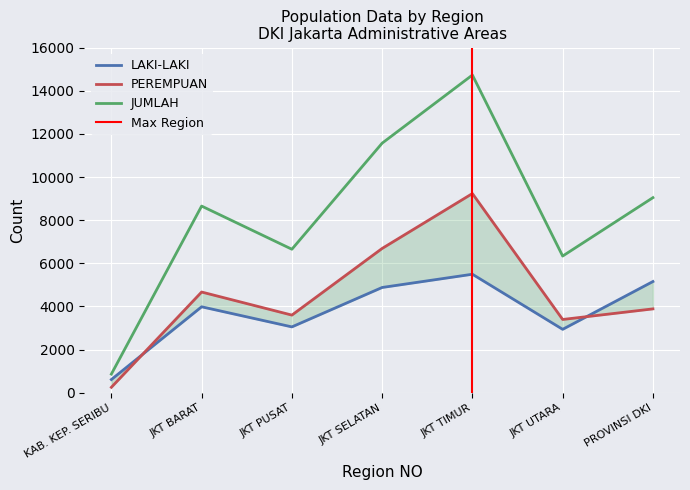

Which series has the largest total across all categories?

JUMLAH